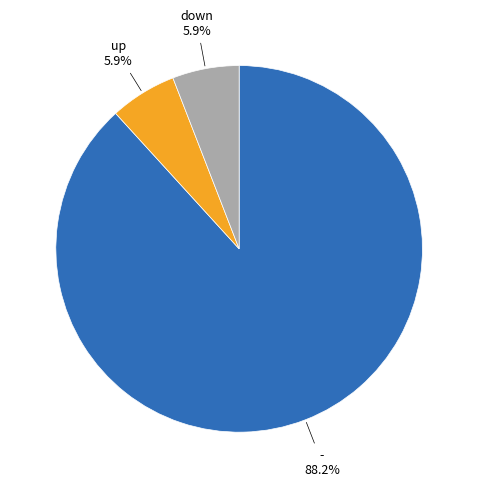

Is there a majority slice in this chart?

Yes